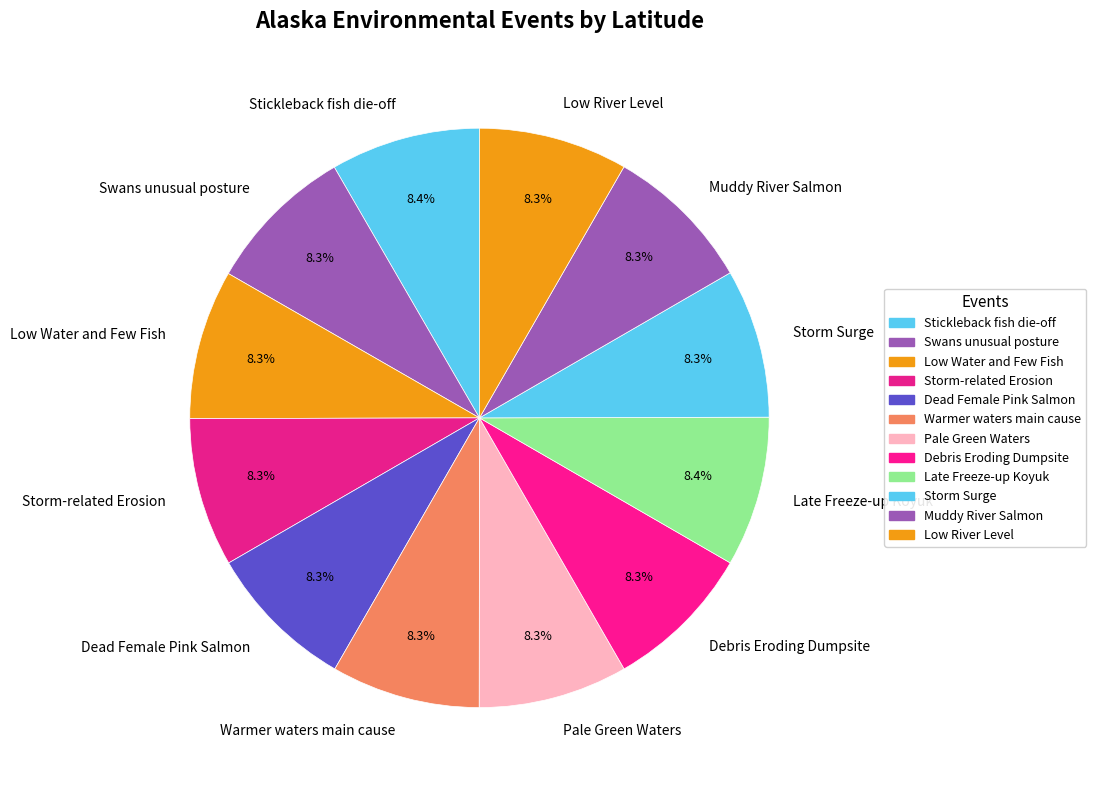

The Pale Green Waters slice represents 8% of the pie. True or false?

True